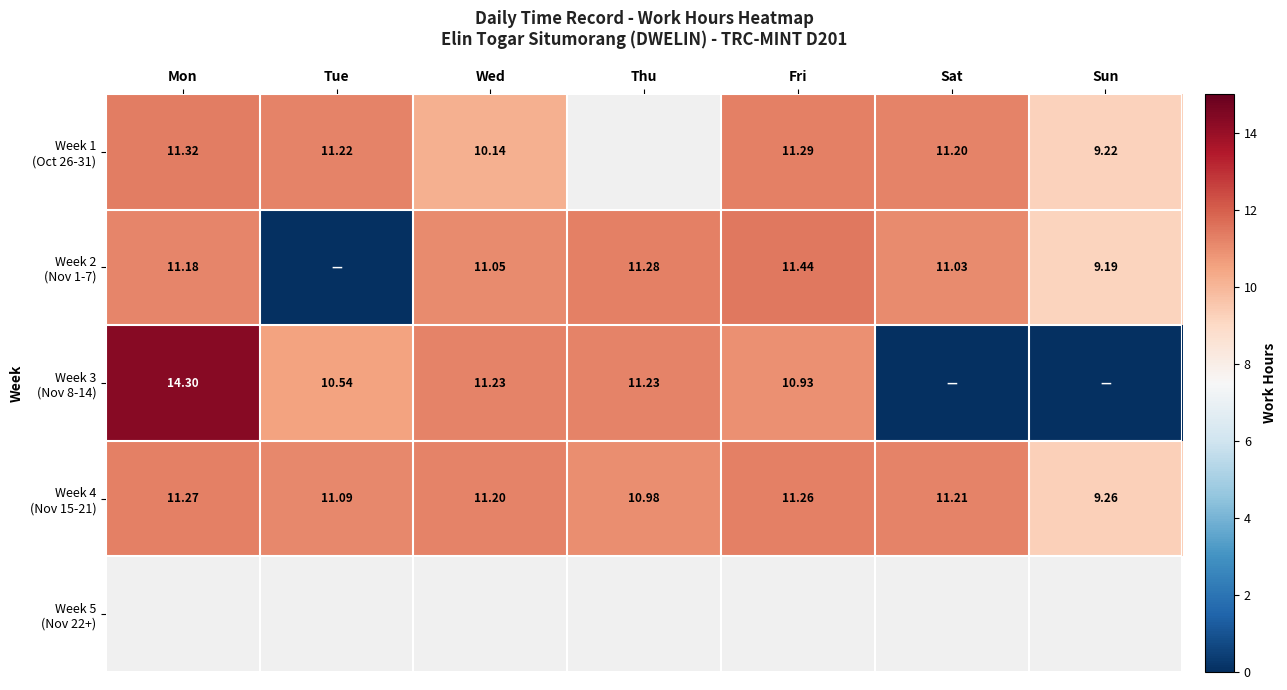

What value does the Week 3 (Nov 8-14) series have at Thu?

11.2